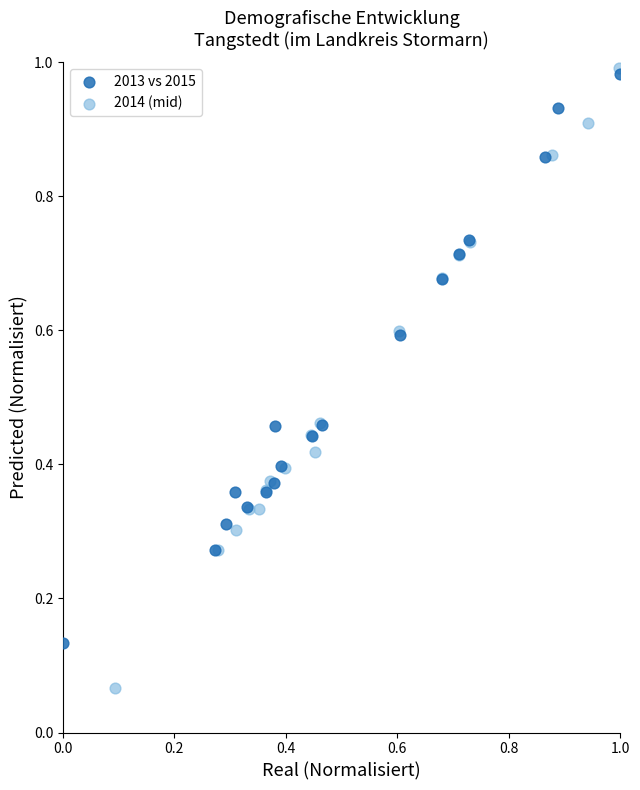

Which series has the widest spread of Y values?

2014 (mid)